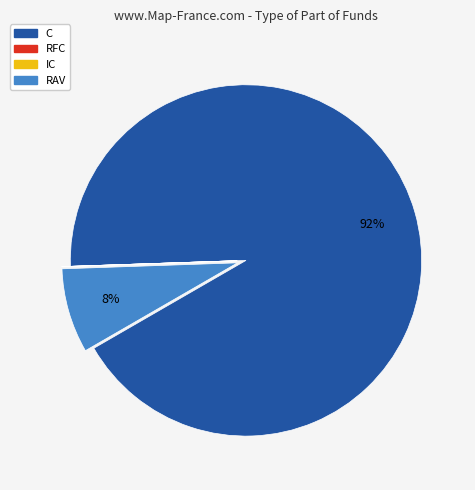

To the nearest percent, what is the difference between the RAV and C slice percentages?

84%